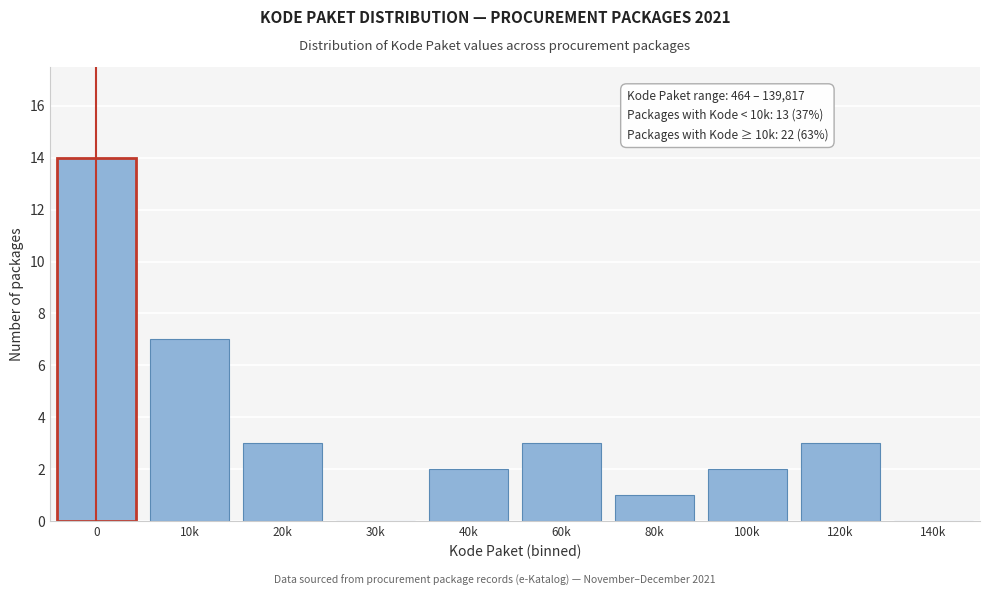

Reading left to right, what are all the values shown in this chart?

0=14	10k=7	20k=3	30k=0	40k=2	60k=3	80k=1	100k=2	120k=3	140k=0